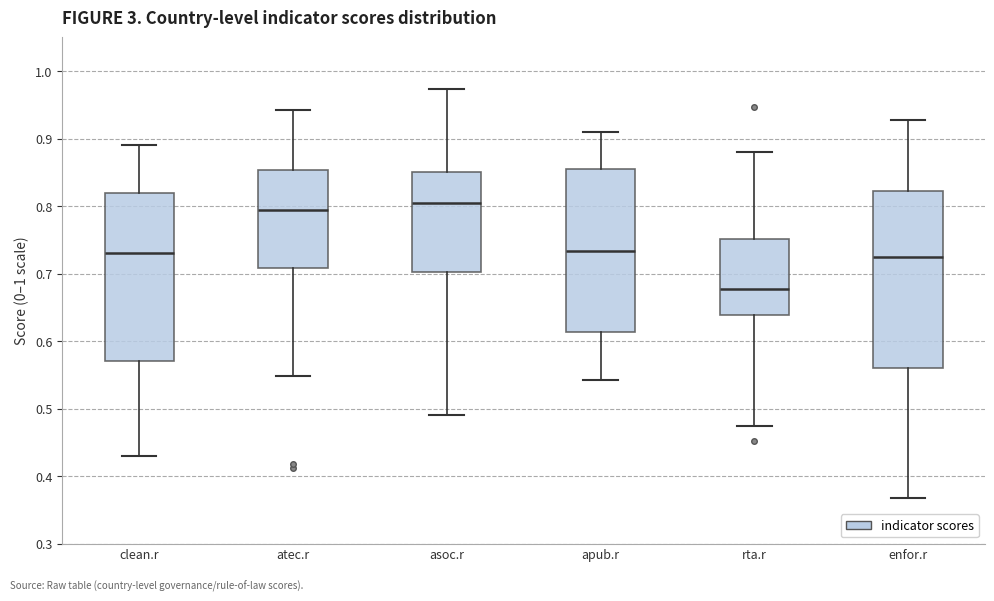

Reading left to right, transcribe this box plot: for each box, give where its median line is, the range the box spans, and where its two whiskers end, as read against the y-axis. The values are not printed on the chart, so give them approximately, as read against the axis.

clean.r: median 0.73, box 0.57 to 0.82, whiskers 0.43 to 0.89
atec.r: median 0.79, box 0.71 to 0.85, whiskers 0.55 to 0.94
asoc.r: median 0.80, box 0.70 to 0.85, whiskers 0.49 to 0.97
apub.r: median 0.73, box 0.61 to 0.86, whiskers 0.54 to 0.91
rta.r: median 0.68, box 0.64 to 0.75, whiskers 0.47 to 0.88
enfor.r: median 0.72, box 0.56 to 0.82, whiskers 0.37 to 0.93